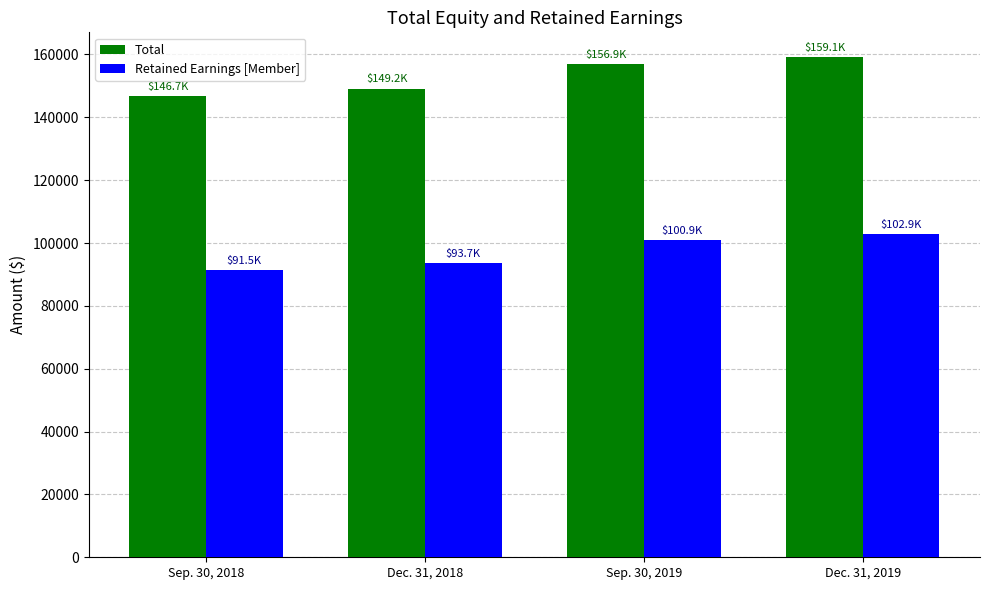

How many bars are there in total?

8